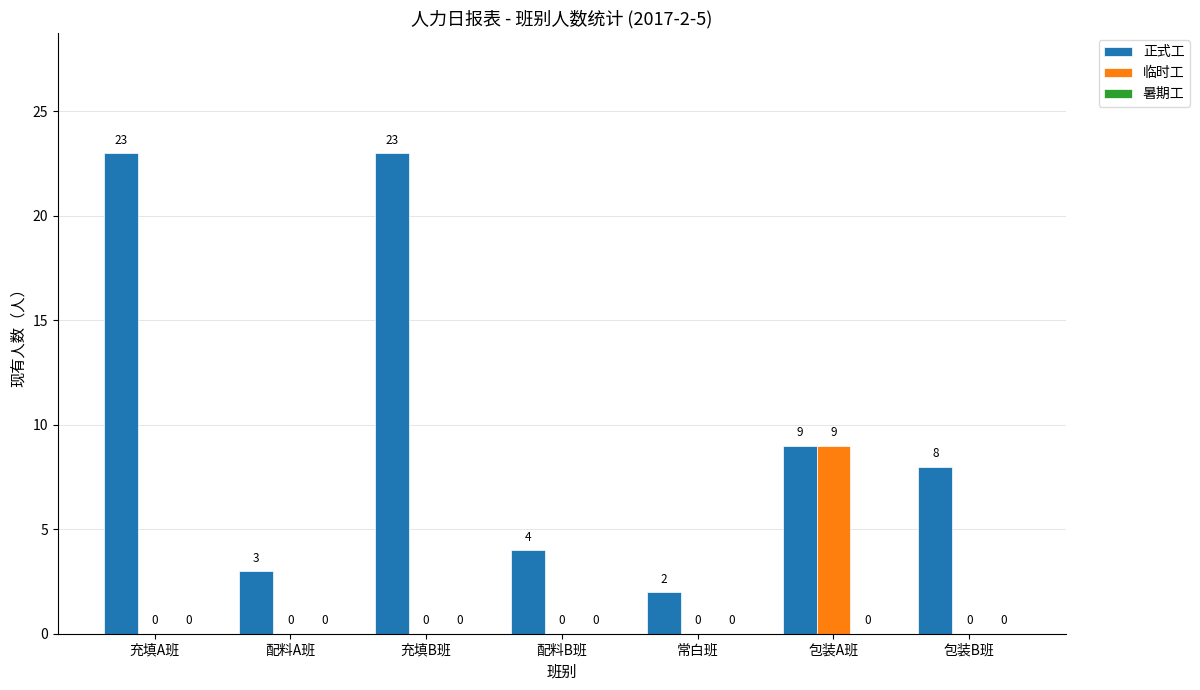

What is the greatest value displayed?

23